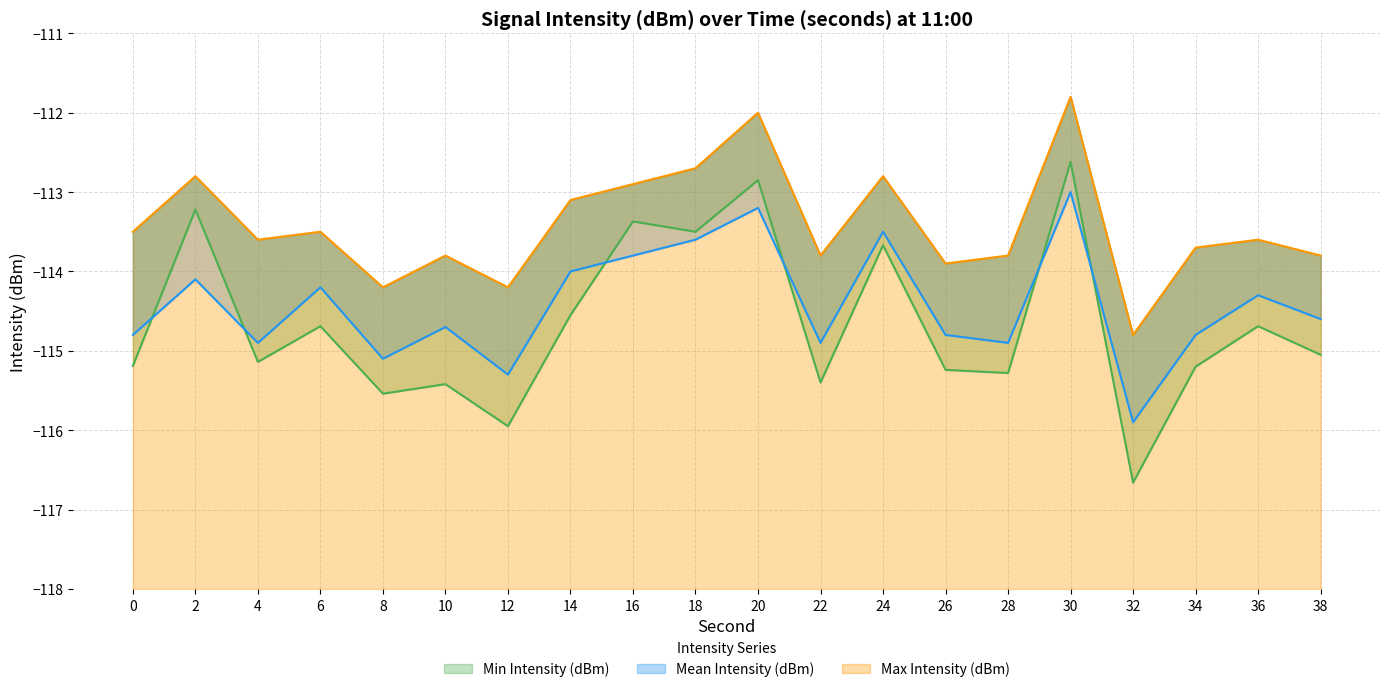

How many interior local valleys does the Max Intensity (dBm) series have?

6